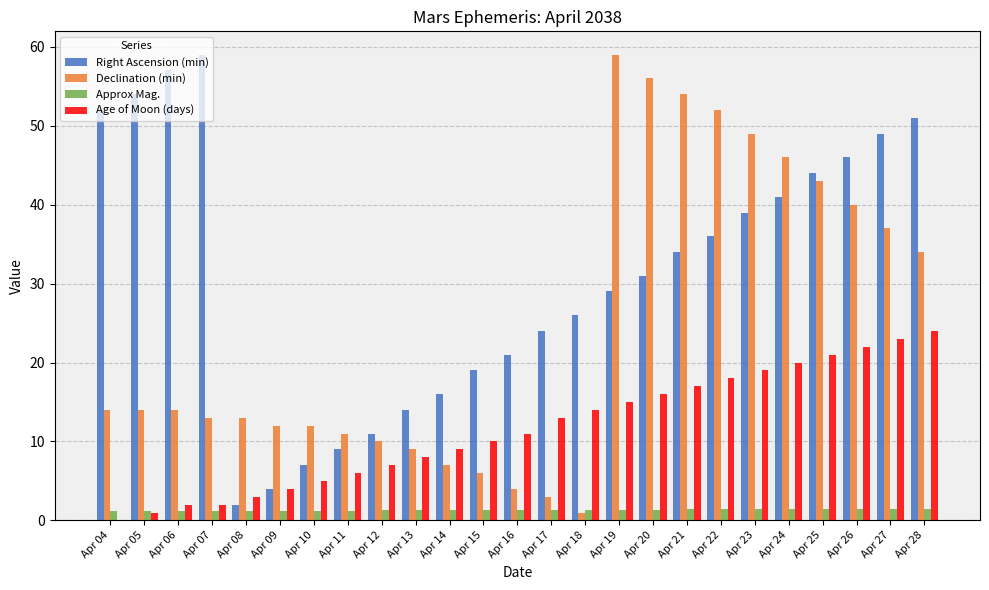

What are all the series names shown in the legend?

Right Ascension (min), Declination (min), Approx Mag., Age of Moon (days)